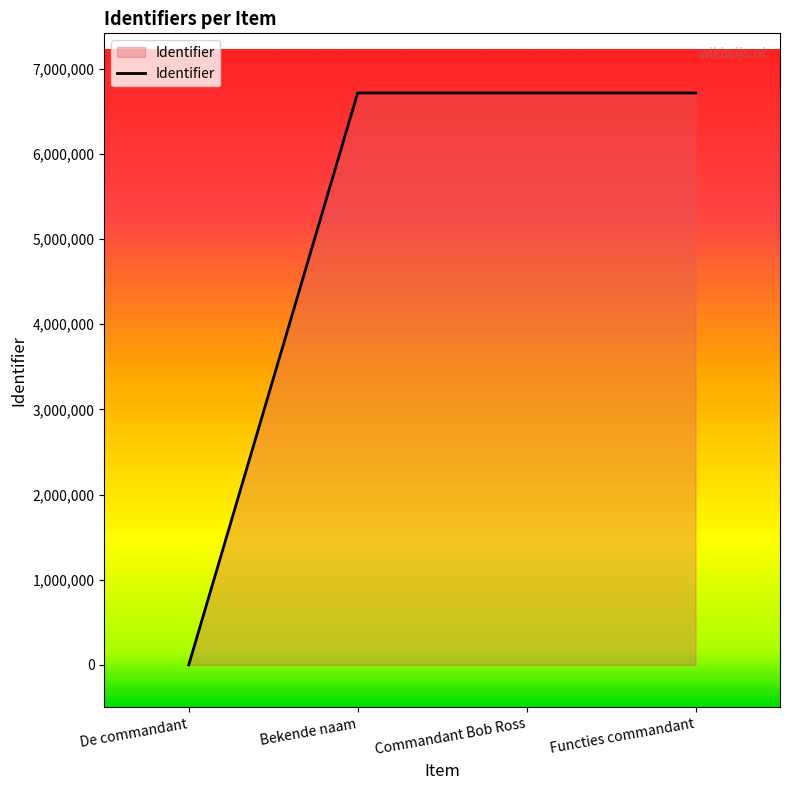

The chart shows a value of 6714582 at Functies commandant. True or false?

True